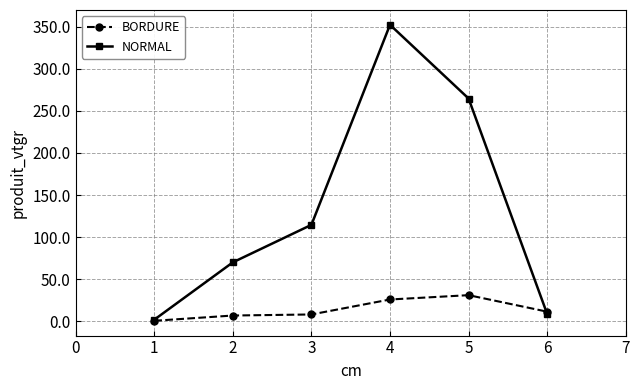

How many lines are shown in the chart?

2